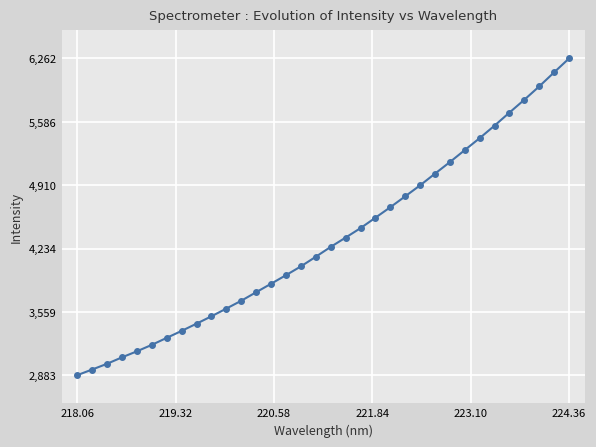

What is the minimum value shown in the chart?

2882.8